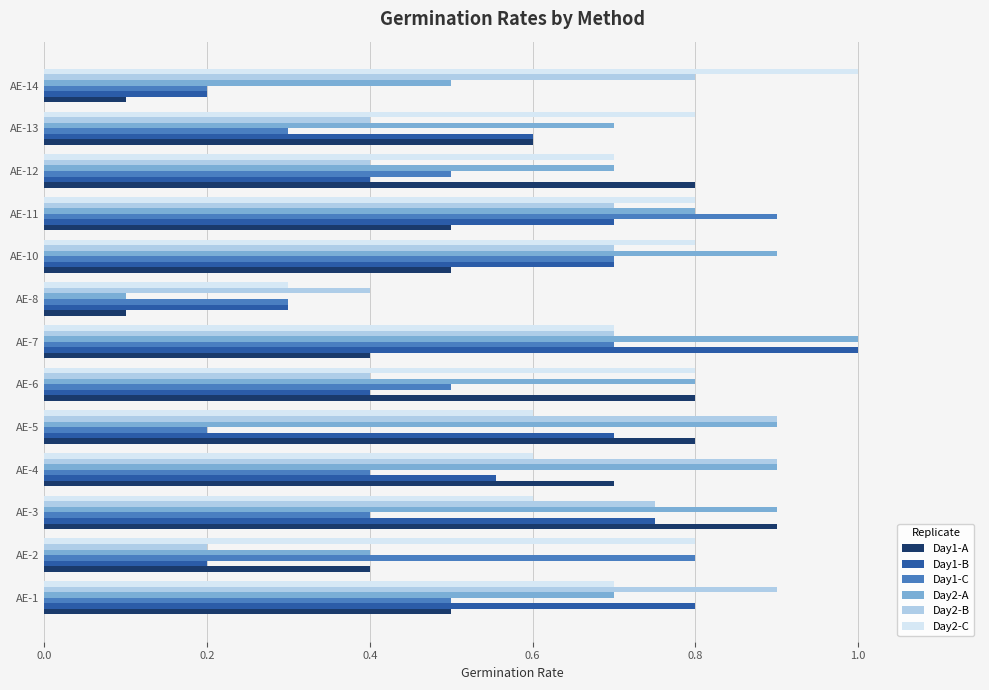

Is the value of Day2-A at AE-13 greater than the value of Day1-C at AE-13?

Yes